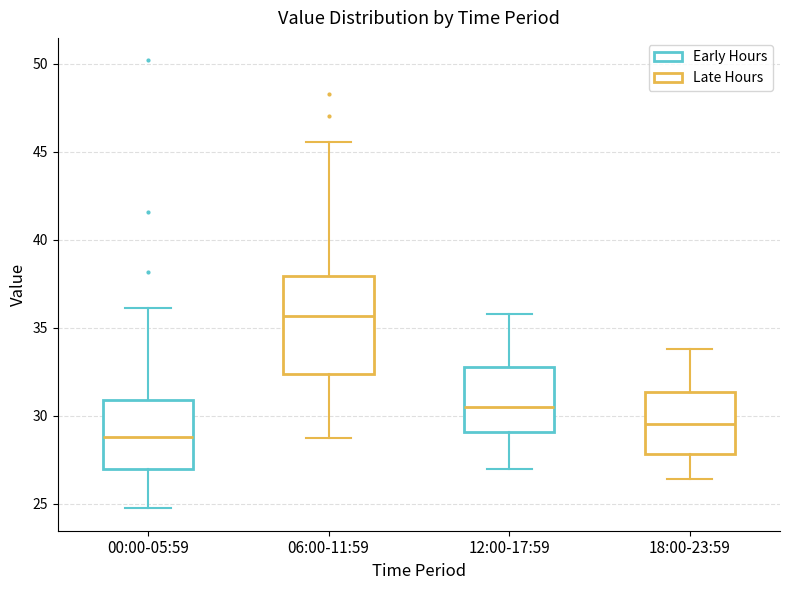

Which box's median line is the lowest?

00:00-05:59